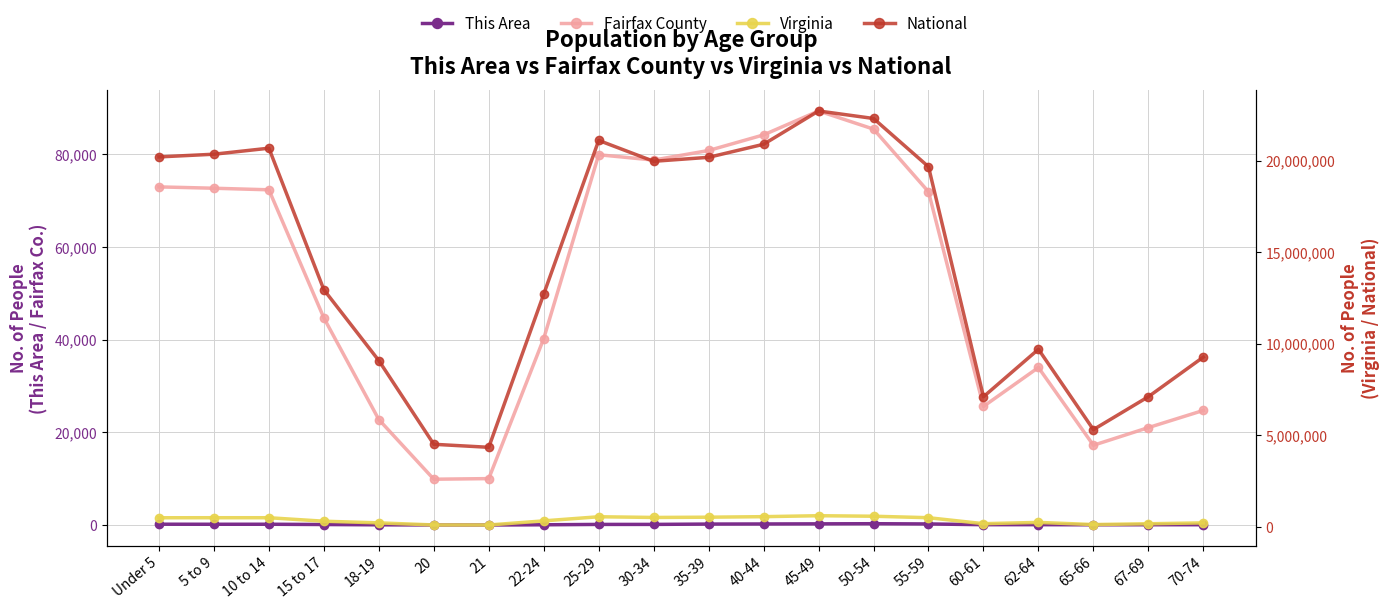

Is the value of Fairfax County at 18-19 greater than the value of This Area at 25-29?

Yes